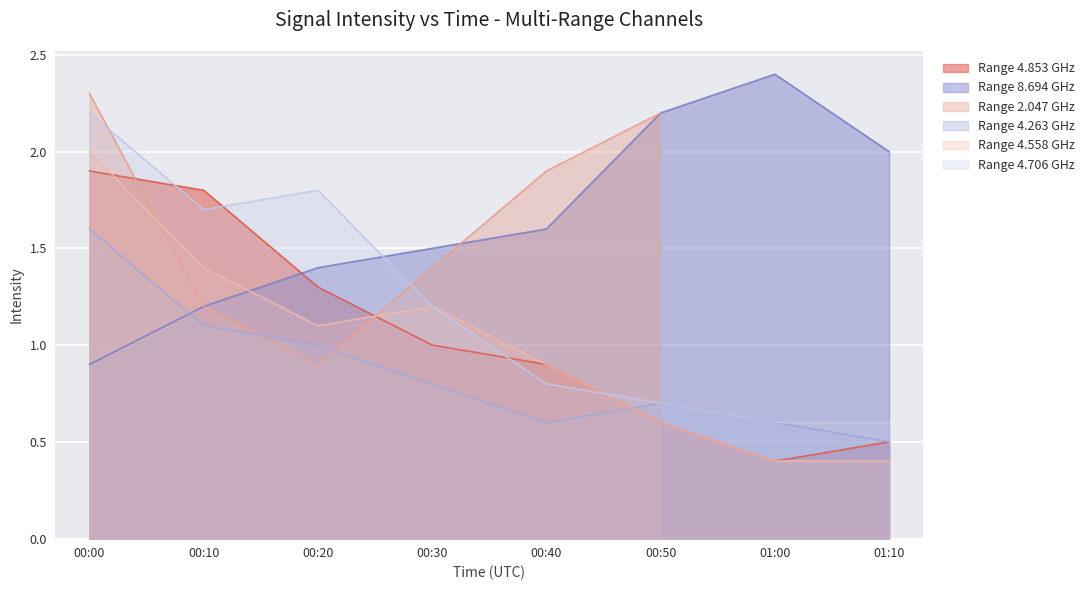

True or false: 4.706 and 4.263 cross at least once.

False